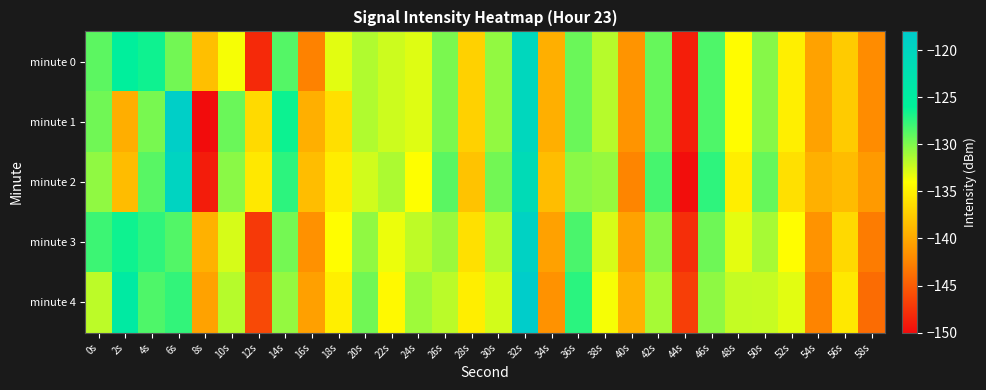

Which series changed the most between 28s and 54s?

minute 4